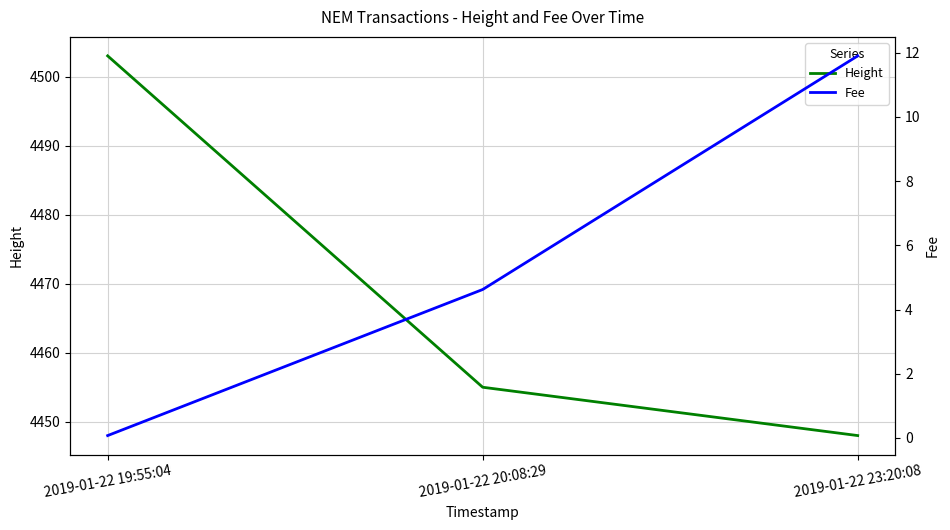

What is the difference between the Height values at 2019-01-22 23:20:08 and 2019-01-22 19:55:04?

55